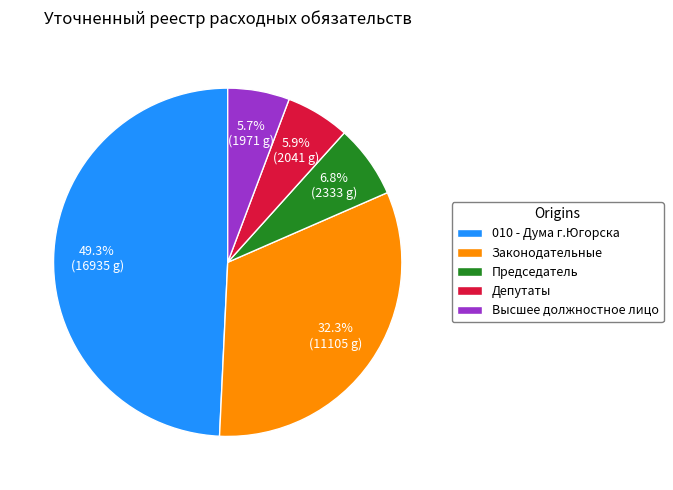

What is the total percentage of Высшее должностное лицо and Законодательные?

38.0%